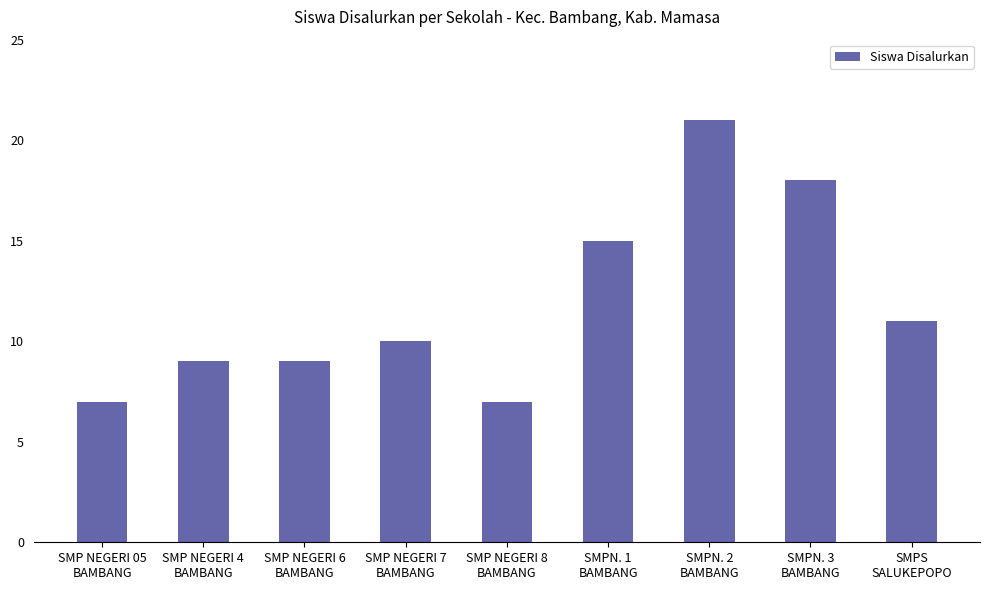

What is the maximum value shown in the chart?

21